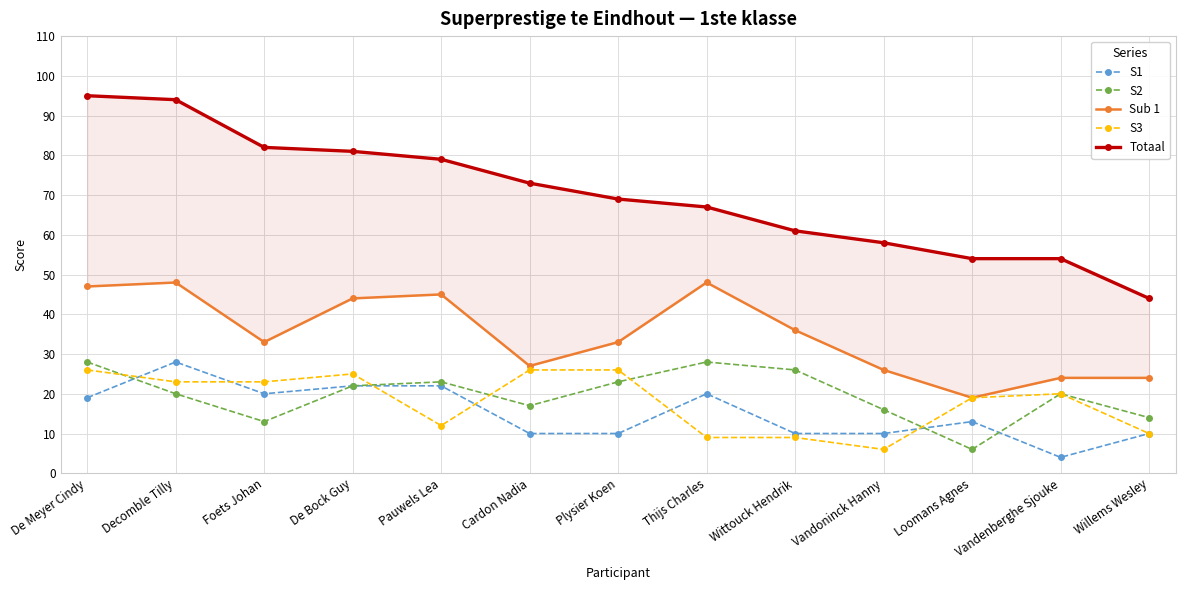

Reading left to right, transcribe all the data shown in this chart.

S1: De Meyer Cindy=19	Decomble Tilly=28	Foets Johan=20	De Bock Guy=22	Pauwels Lea=22	Cardon Nadia=10	Plysier Koen=10	Thijs Charles=20	Wittouck Hendrik=10	Vandoninck Hanny=10	Loomans Agnes=13	Vandenberghe Sjouke=4	Willems Wesley=10
S2: De Meyer Cindy=28	Decomble Tilly=20	Foets Johan=13	De Bock Guy=22	Pauwels Lea=23	Cardon Nadia=17	Plysier Koen=23	Thijs Charles=28	Wittouck Hendrik=26	Vandoninck Hanny=16	Loomans Agnes=6	Vandenberghe Sjouke=20	Willems Wesley=14
Sub 1: De Meyer Cindy=47	Decomble Tilly=48	Foets Johan=33	De Bock Guy=44	Pauwels Lea=45	Cardon Nadia=27	Plysier Koen=33	Thijs Charles=48	Wittouck Hendrik=36	Vandoninck Hanny=26	Loomans Agnes=19	Vandenberghe Sjouke=24	Willems Wesley=24
S3: De Meyer Cindy=26	Decomble Tilly=23	Foets Johan=23	De Bock Guy=25	Pauwels Lea=12	Cardon Nadia=26	Plysier Koen=26	Thijs Charles=9	Wittouck Hendrik=9	Vandoninck Hanny=6	Loomans Agnes=19	Vandenberghe Sjouke=20	Willems Wesley=10
Totaal: De Meyer Cindy=95	Decomble Tilly=94	Foets Johan=82	De Bock Guy=81	Pauwels Lea=79	Cardon Nadia=73	Plysier Koen=69	Thijs Charles=67	Wittouck Hendrik=61	Vandoninck Hanny=58	Loomans Agnes=54	Vandenberghe Sjouke=54	Willems Wesley=44